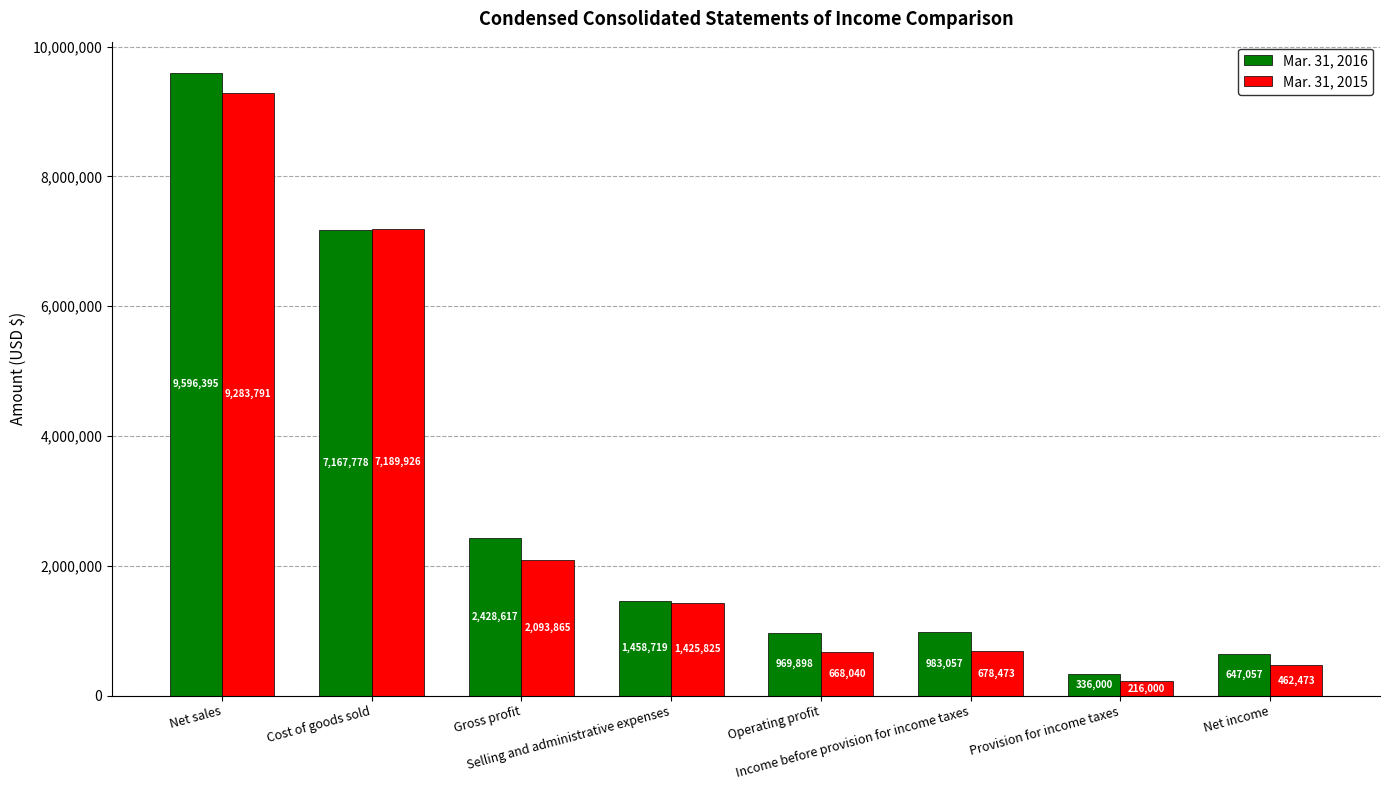

Which series has the largest range (max minus min)?

Mar. 31, 2016